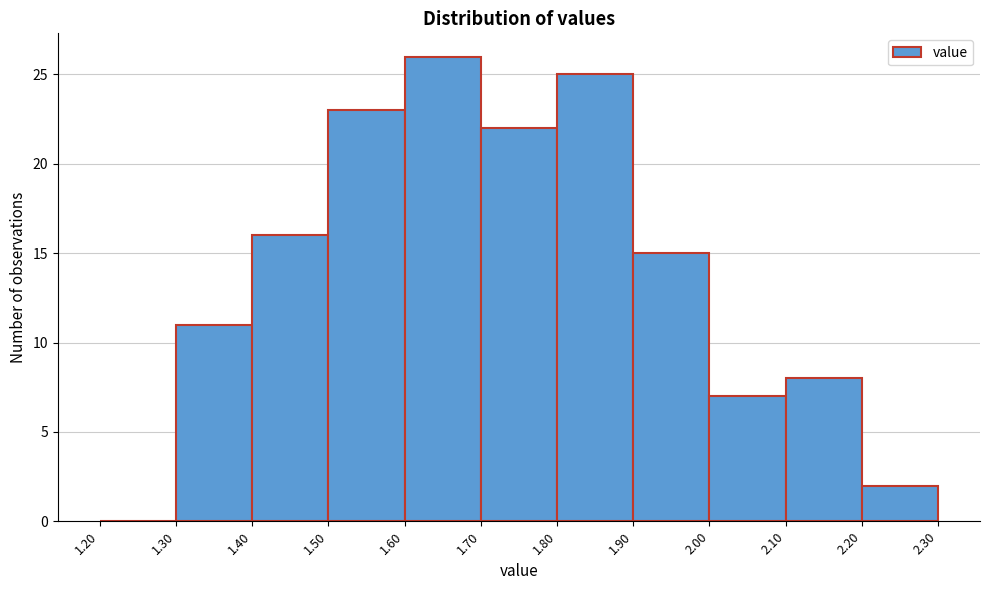

How tall is the bar that spans 1.70 to 1.80 on the x-axis? The values are not printed on the chart, so give them approximately, as read against the axis.

22